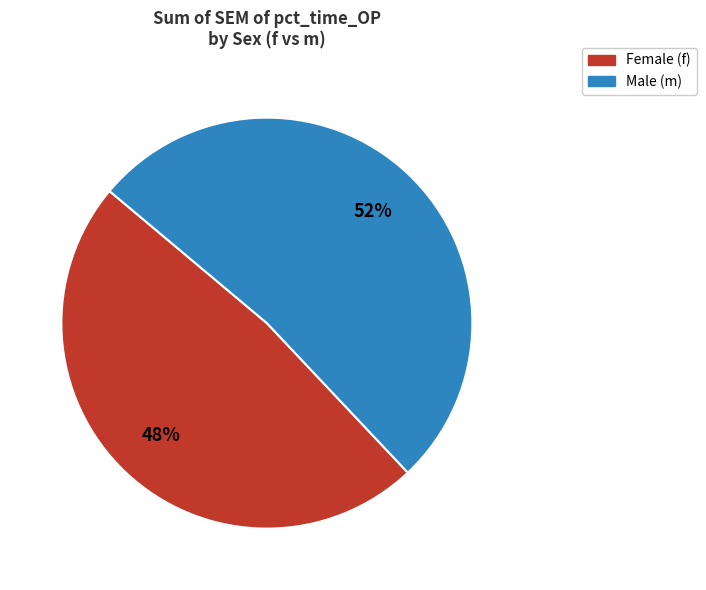

How many slices are in this pie chart?

2